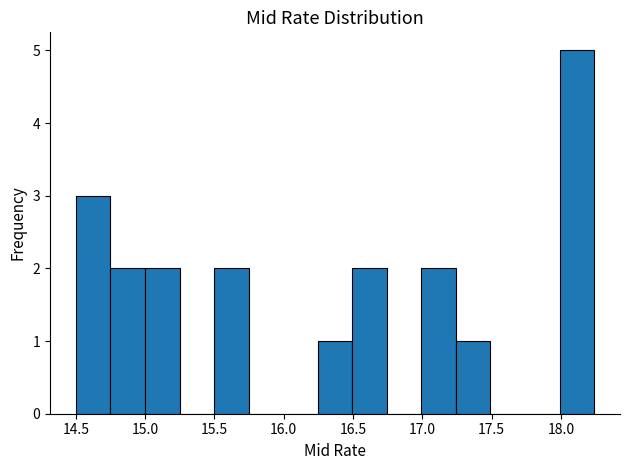

Reading left to right, transcribe this chart: for each bar, give the range it covers on the x-axis and its height. Neither the bar edges nor the heights are printed on the chart, so give them approximately, as read against the axes.

14.50 to 14.75: 3
14.75 to 15.00: 2
15.00 to 15.25: 2
15.25 to 15.50: 0
15.50 to 15.75: 2
15.75 to 16.00: 0
16.00 to 16.25: 0
16.25 to 16.50: 1
16.50 to 16.75: 2
16.75 to 17.00: 0
17.00 to 17.25: 2
17.25 to 17.50: 1
17.50 to 17.75: 0
17.75 to 18.00: 0
18.00 to 18.25: 5